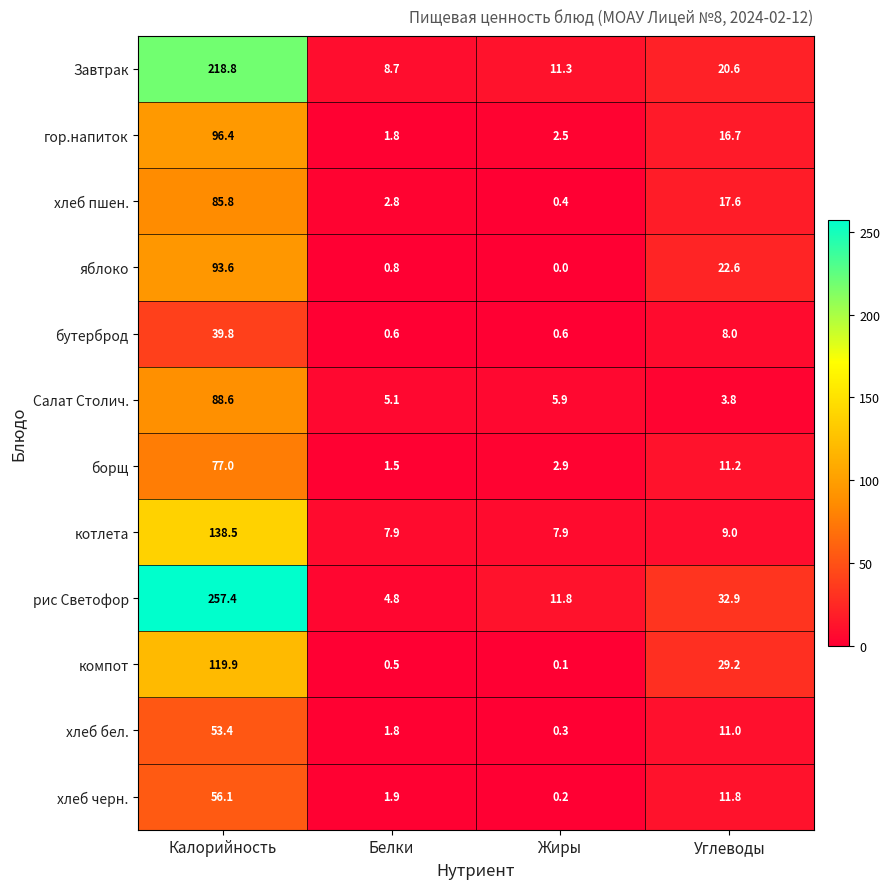

Count the number of categories in the chart.

4